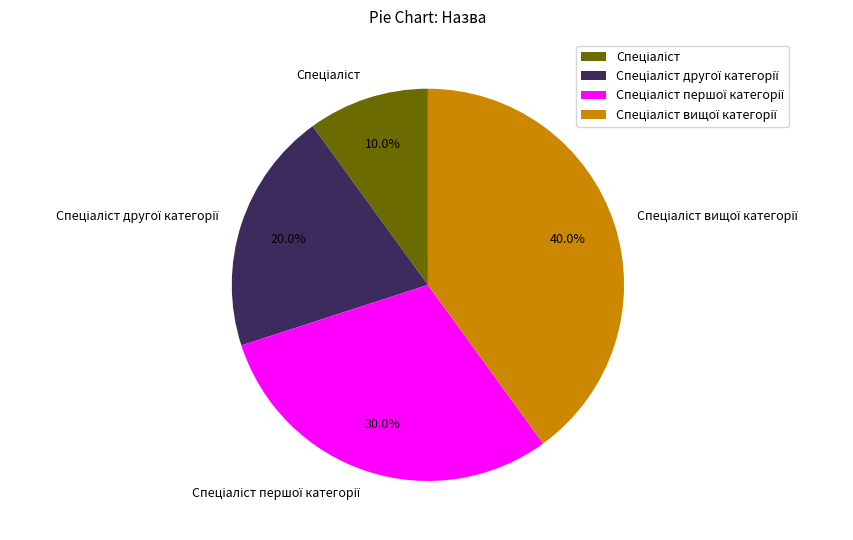

Is there a majority slice in this chart?

No